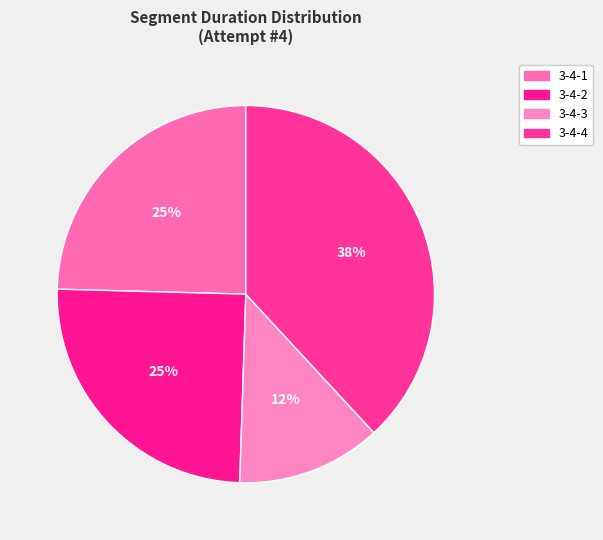

How many slices are in this pie chart?

4